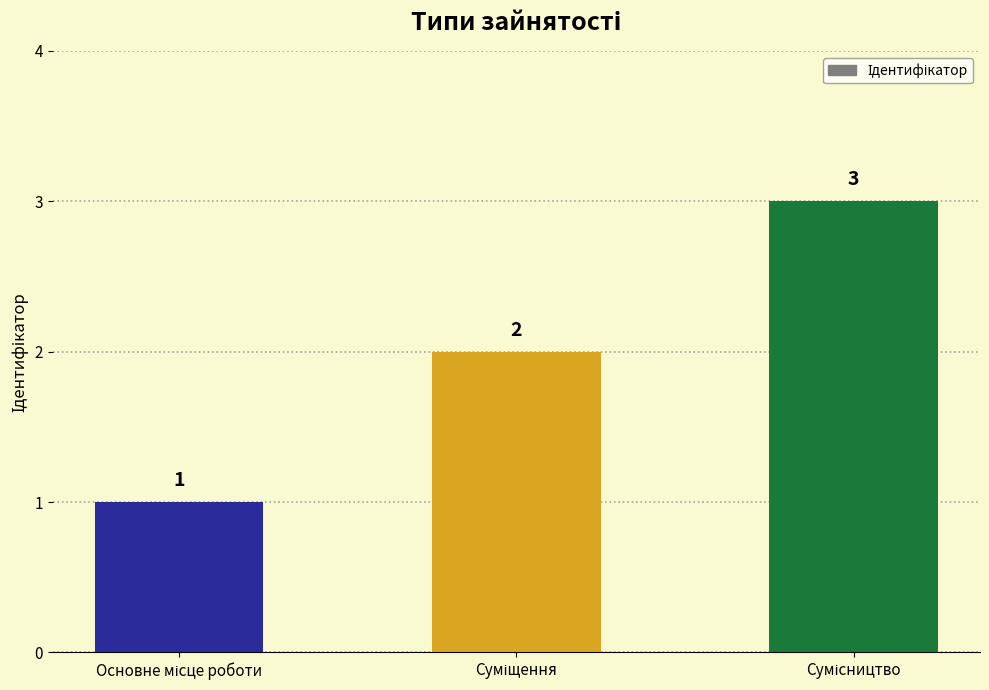

What is the value of the 2nd bar from the left?

2